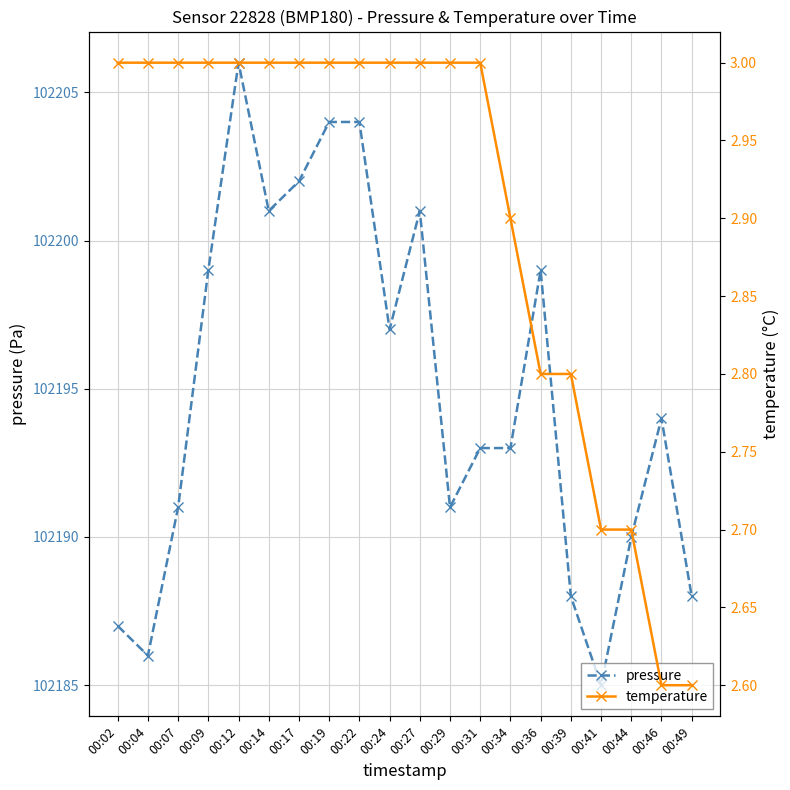

Reading right to left, what are all the values shown in this chart?

pressure: 102188.0	102194.0	102190.0	102185.0	102188.0	102199.0	102193.0	102193.0	102191.0	102201.0	102197.0	102204.0	102204.0	102202.0	102201.0	102206.0	102199.0	102191.0	102186.0	102187.0
temperature: 2.6	2.6	2.7	2.7	2.8	2.8	2.9	3.0	3.0	3.0	3.0	3.0	3.0	3.0	3.0	3.0	3.0	3.0	3.0	3.0